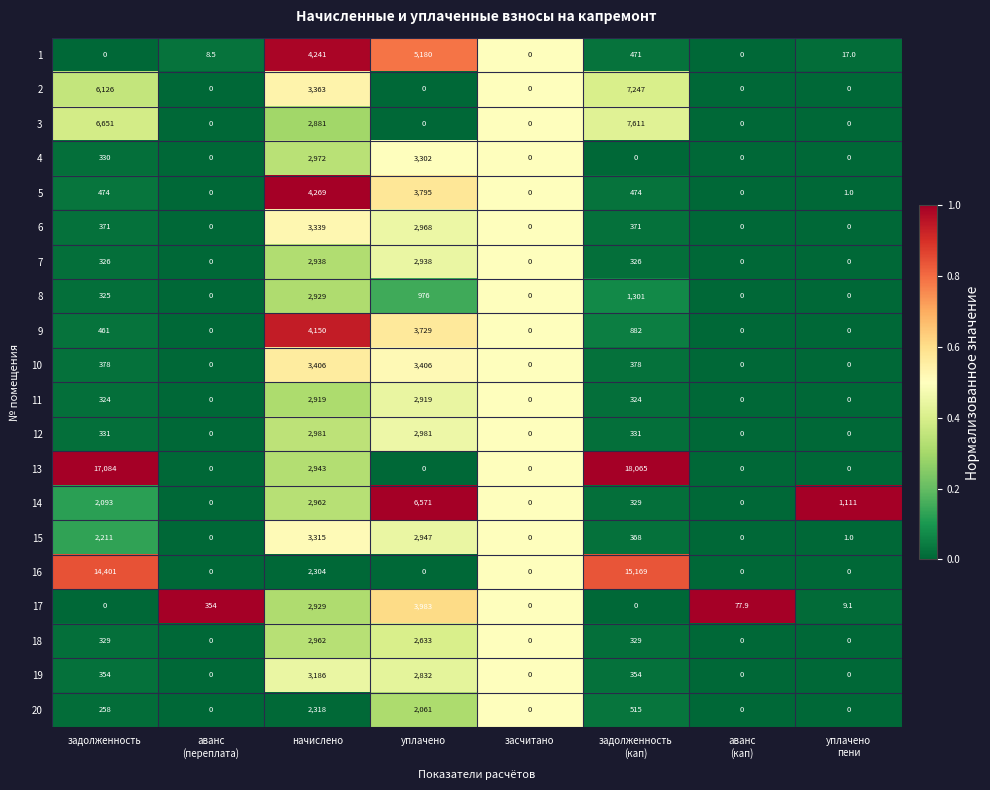

At which category is the sum across all series the highest?

начислено